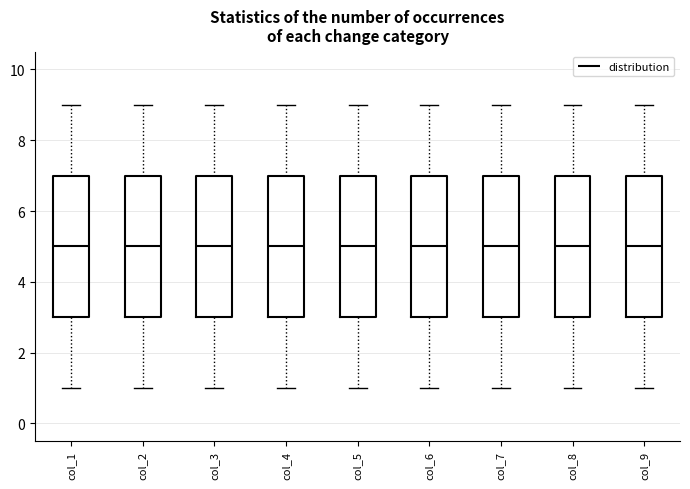

Where is the upper edge of the box for col_8 on the y-axis? The values are not printed on the chart, so give them approximately, as read against the axis.

7